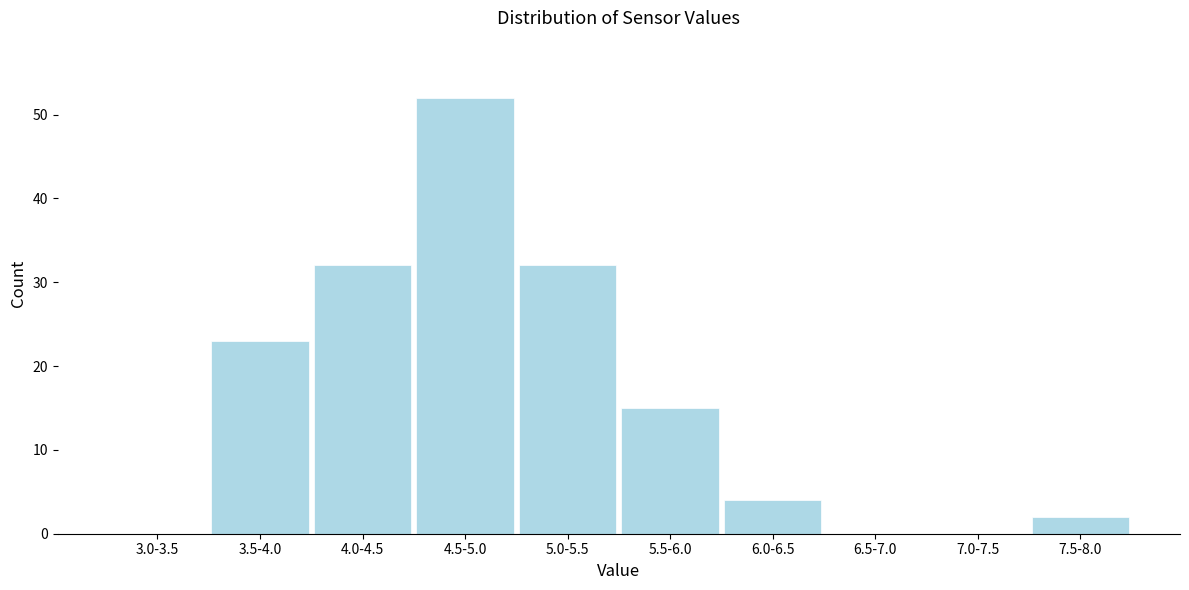

Reading left to right, extract all data points from this chart.

3.0-3.5=0	3.5-4.0=23	4.0-4.5=32	4.5-5.0=52	5.0-5.5=32	5.5-6.0=15	6.0-6.5=4	6.5-7.0=0	7.0-7.5=0	7.5-8.0=2